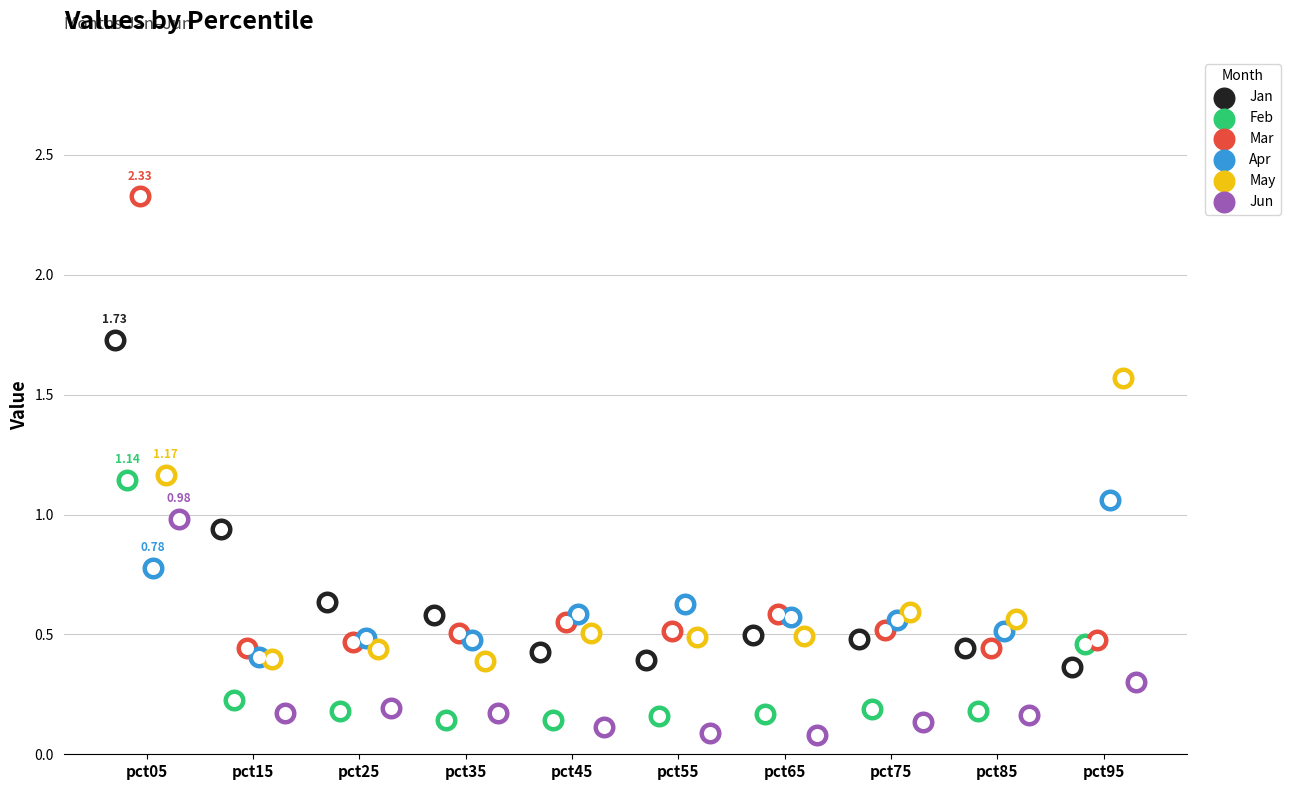

Which series has the largest total across all categories?

Mar